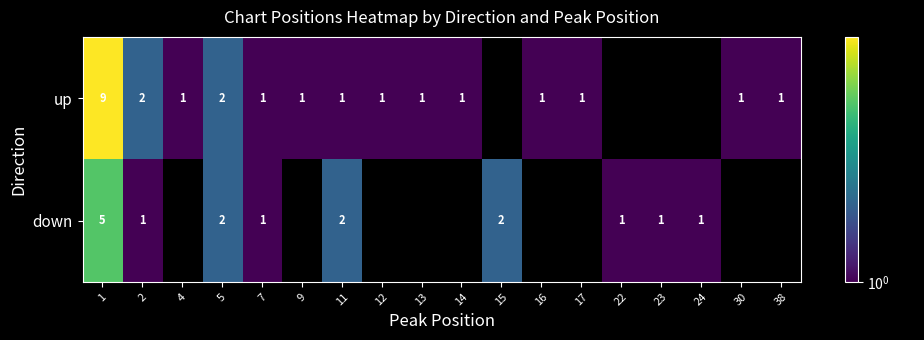

At how many categories does at least one series exceed 7?

1